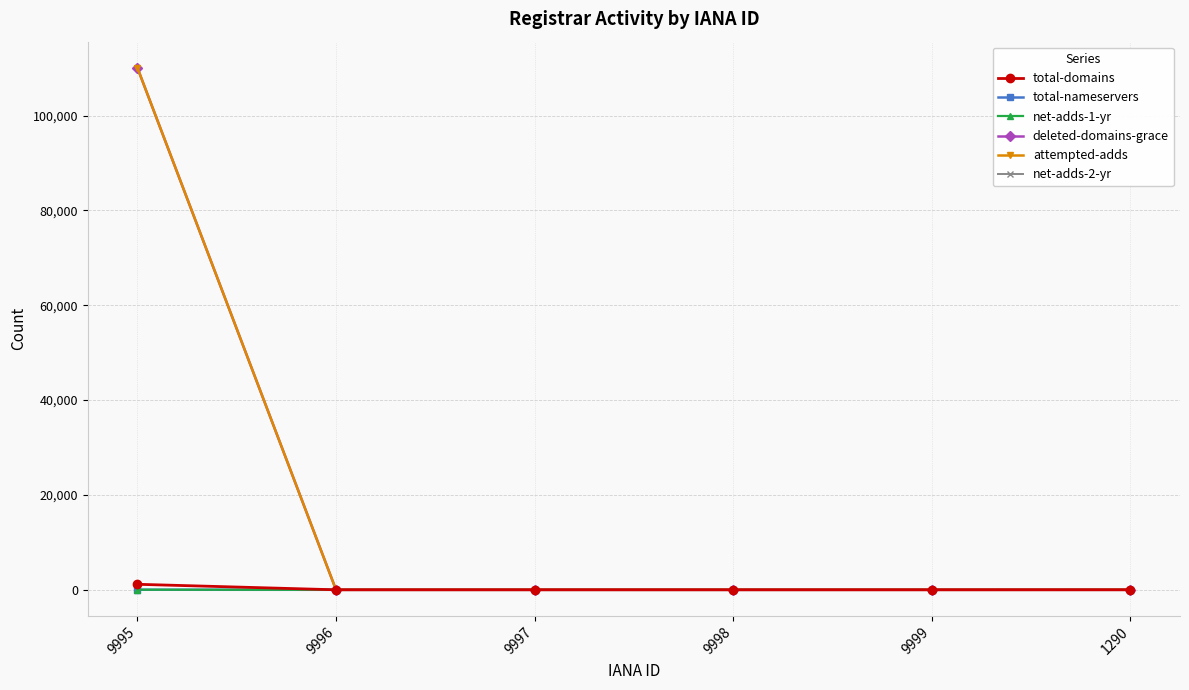

True or false: deleted-domains-grace has a value of -58412 at 9997.

False